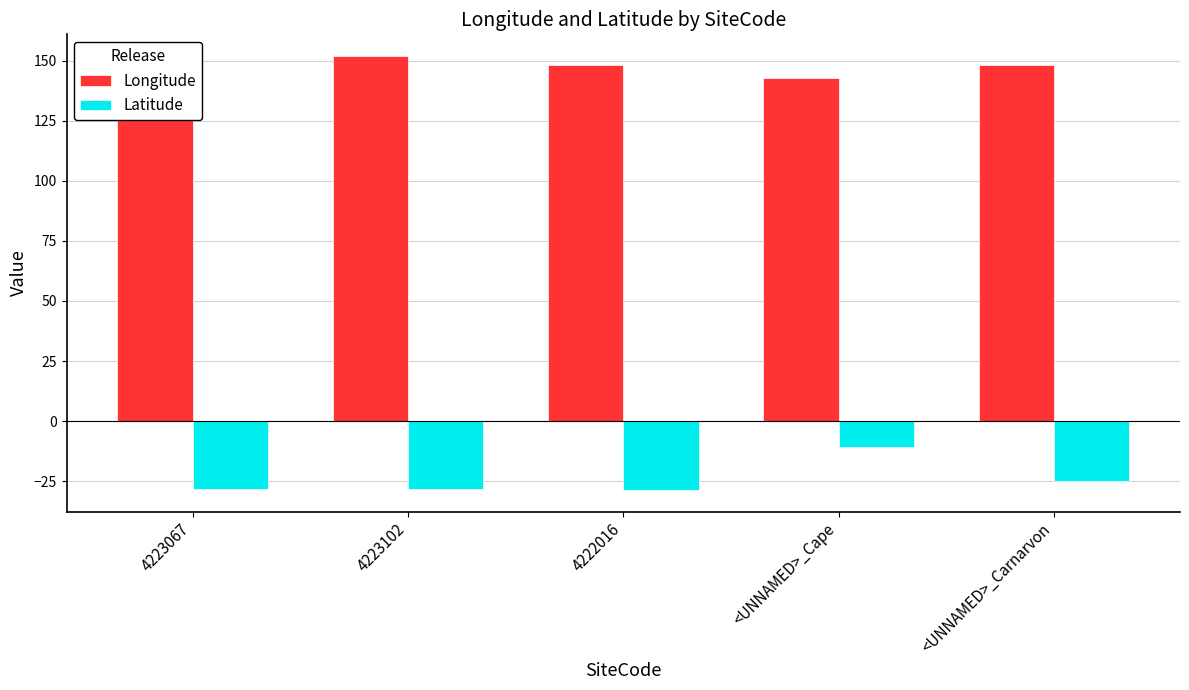

Which series has the largest range (max minus min)?

Latitude